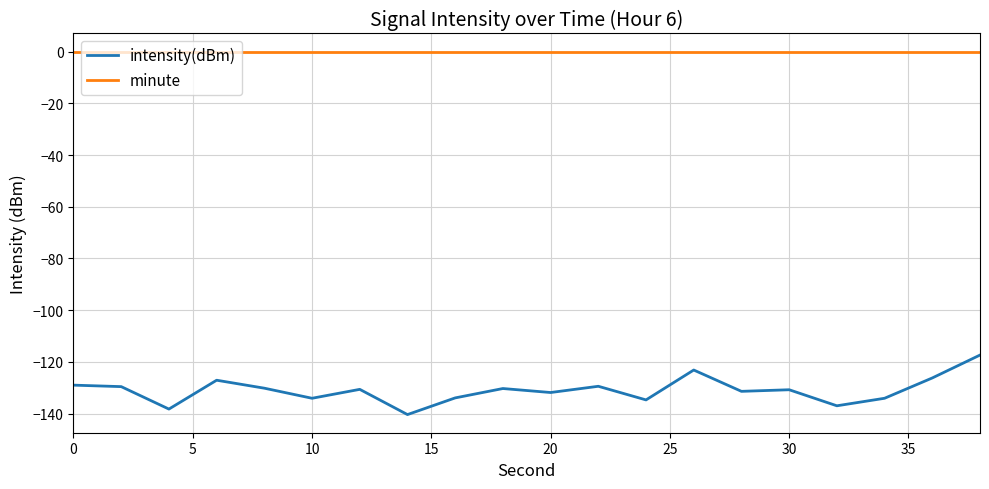

What is the lowest value of the intensity(dBm) series?

-140.4